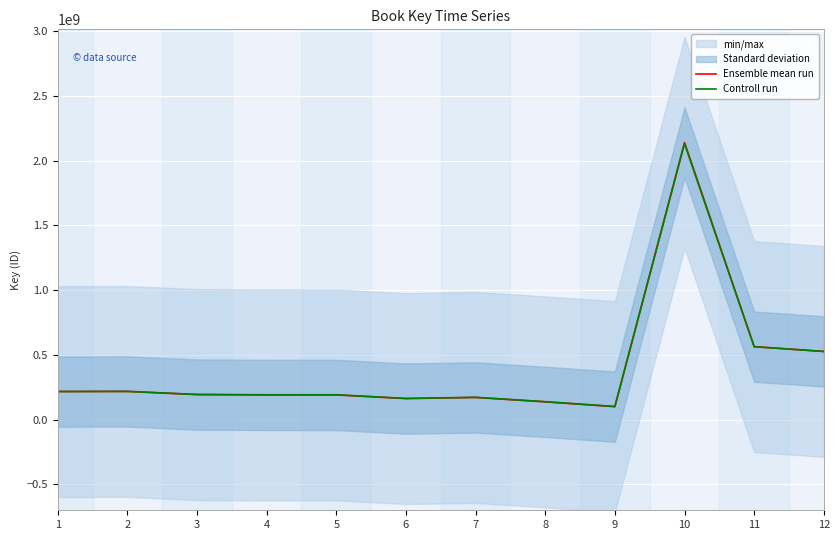

At which category is the sum across all series the highest?

10